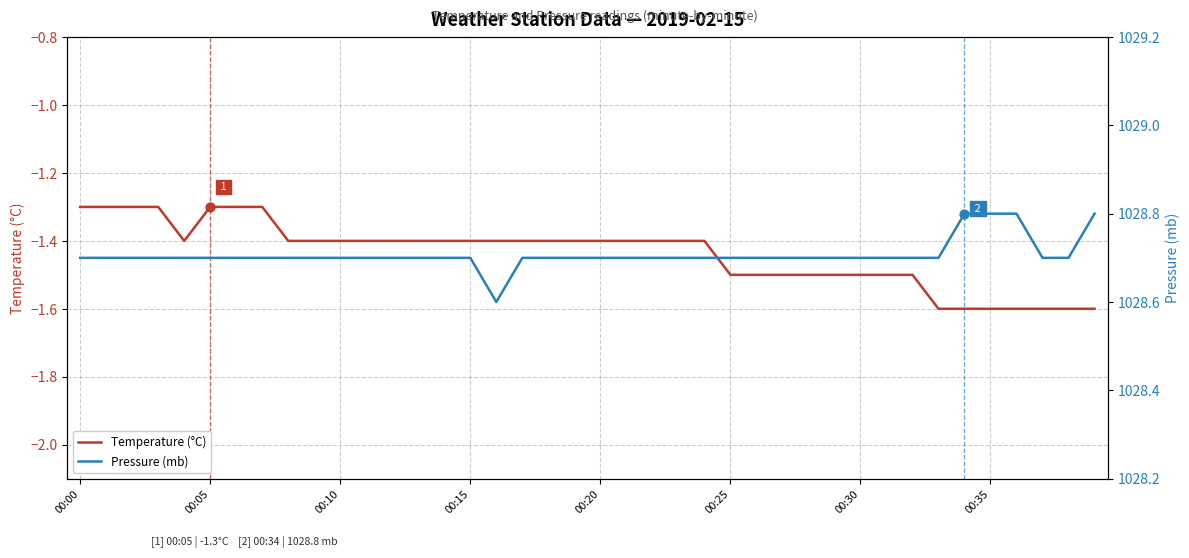

Which series reaches the maximum Y coordinate?

Pressure (mb)